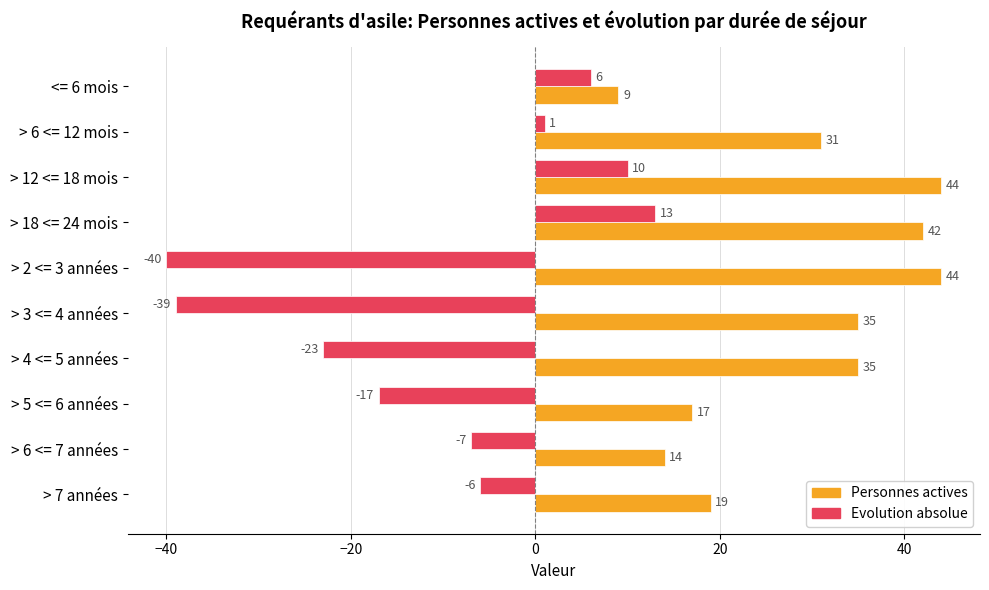

What is the difference between the maximum and second lowest values in the Evolution absolue series?

52